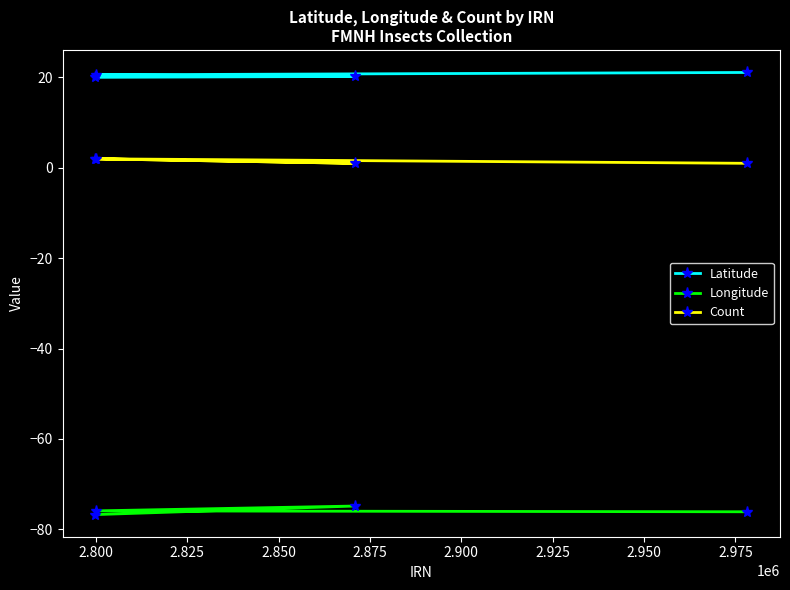

How many lines are shown in the chart?

3